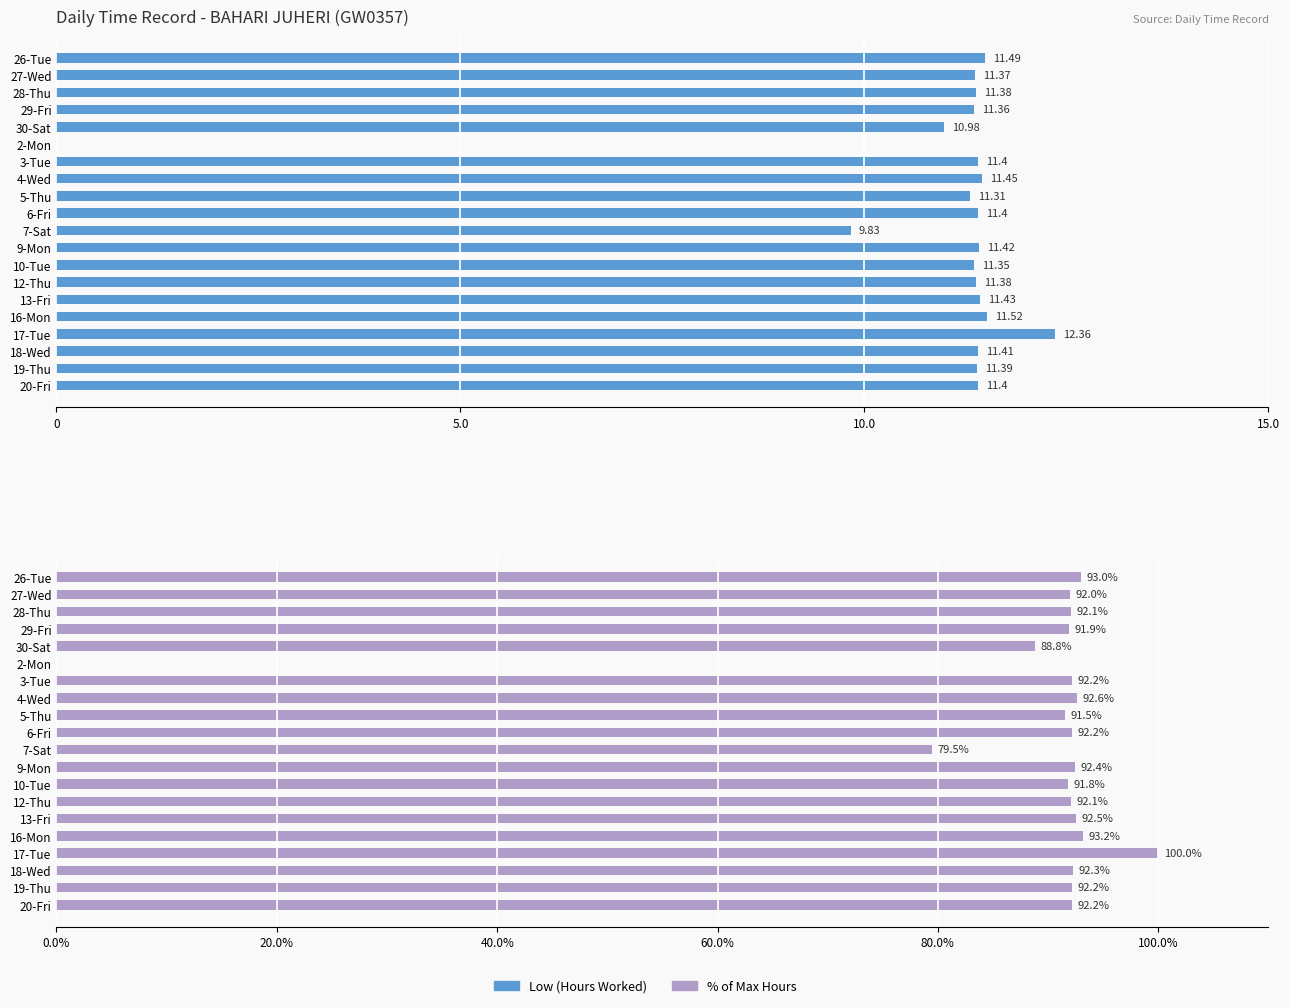

Does the chart contain any negative values?

No